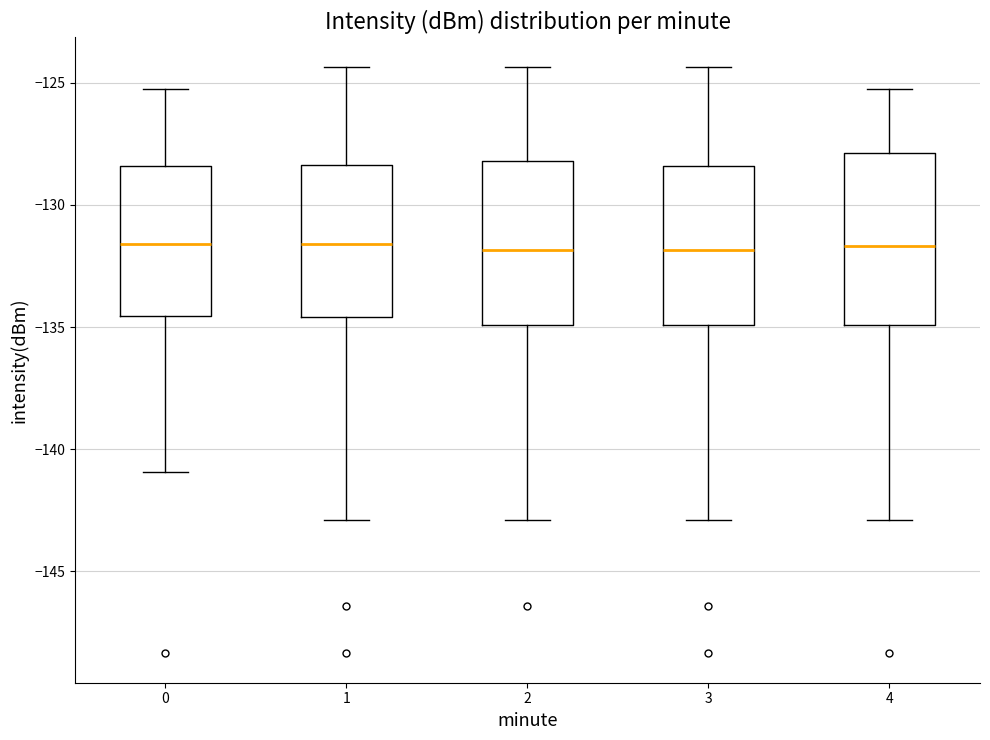

Reading left to right, read every box against the y-axis: the position of its median line, the range the box covers, and the ends of its whiskers. The values are not printed on the chart, so give them approximately, as read against the axis.

0: median -131.5, box -134.5 to -128.5, whiskers -141.0 to -125.5
1: median -131.5, box -134.5 to -128.5, whiskers -143.0 to -124.5
2: median -132.0, box -135.0 to -128.0, whiskers -143.0 to -124.5
3: median -132.0, box -135.0 to -128.5, whiskers -143.0 to -124.5
4: median -131.5, box -135.0 to -128.0, whiskers -143.0 to -125.5